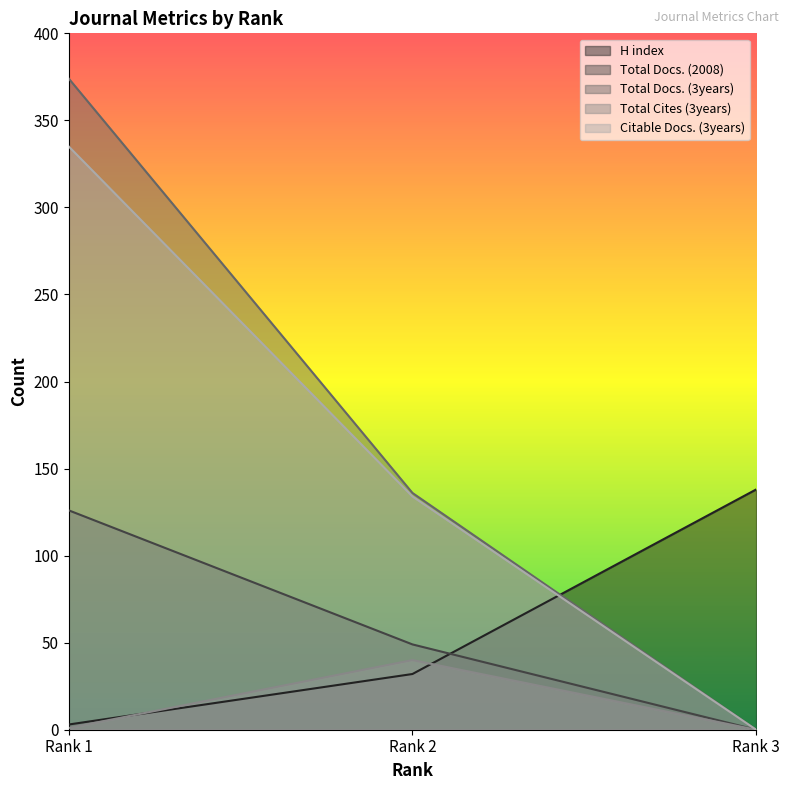

What is the difference between the maximum and minimum values in the Total Docs. (3years) series?

374